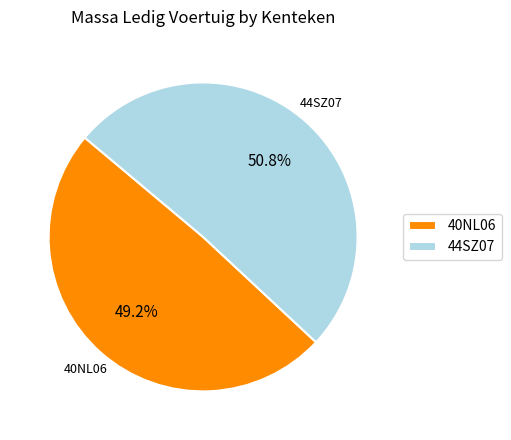

What is the smallest slice in the pie chart?

40NL06